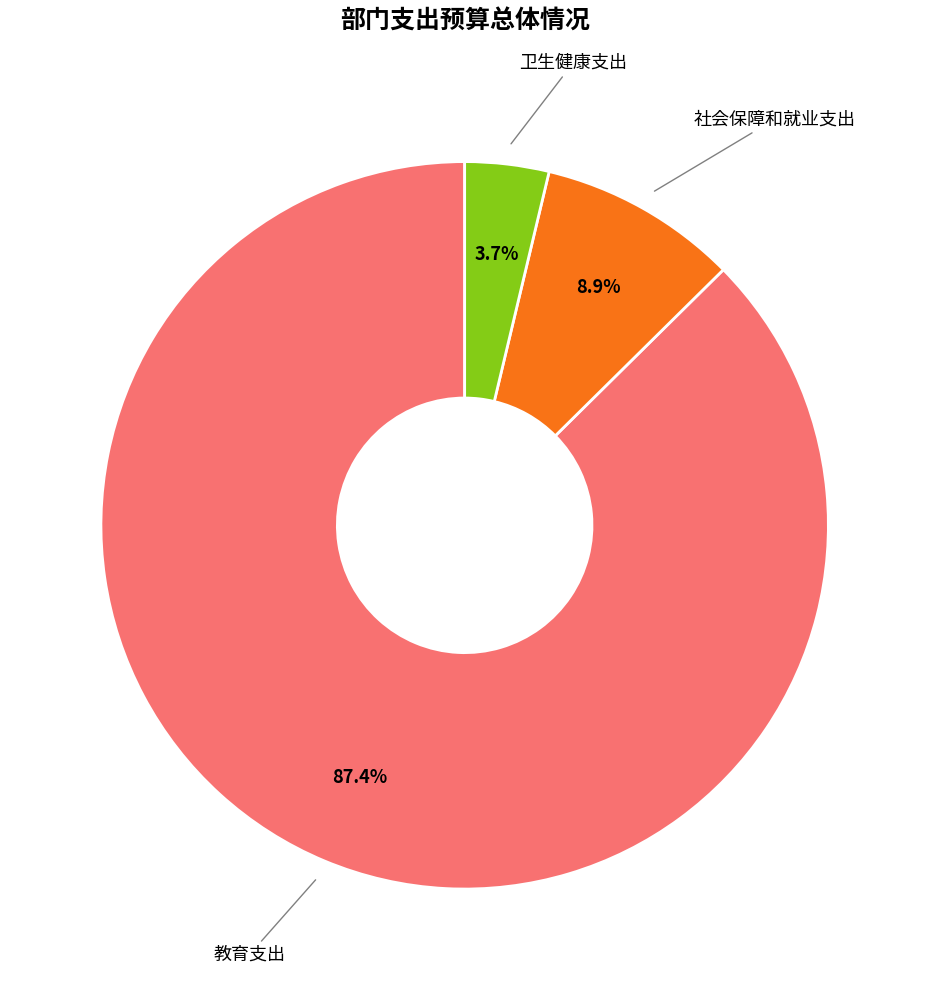

How many slices are in this pie chart?

3